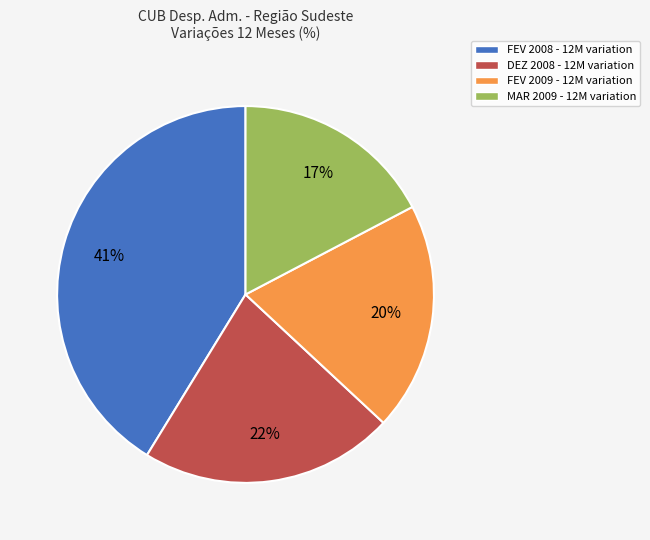

To the nearest percent, what is the difference between the largest and smallest slice percentages?

24%